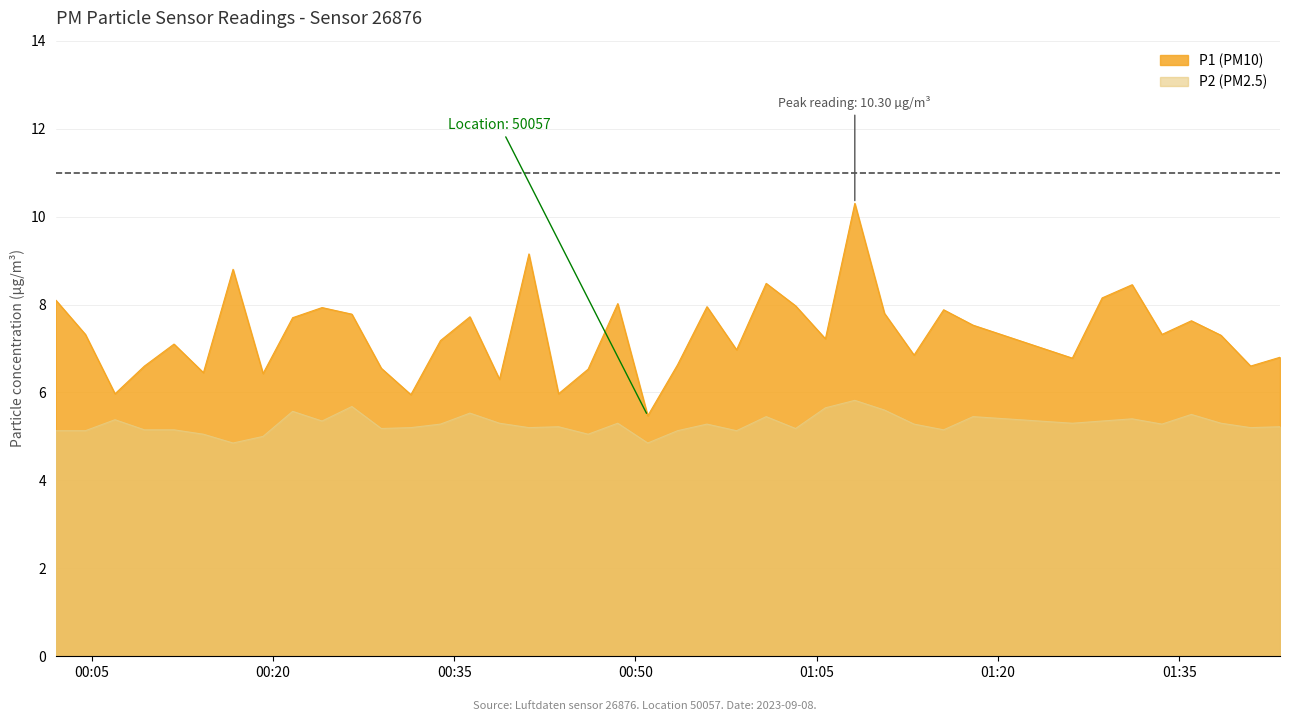

True or false: P1 has more than 2 points higher than both neighbors.

True